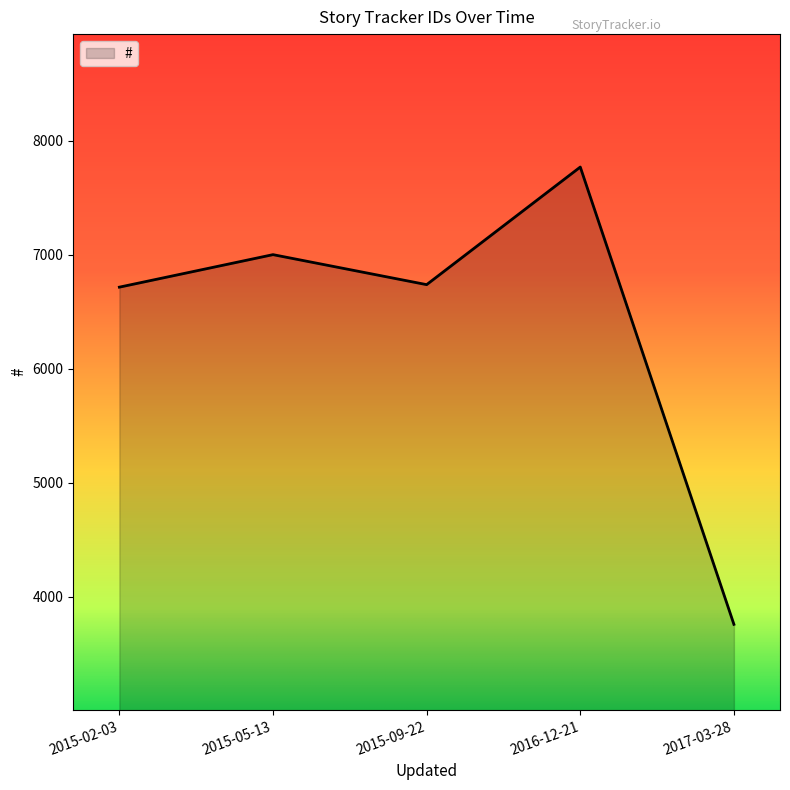

What is the difference between the values at 2015-05-13 and 2015-09-22?

263